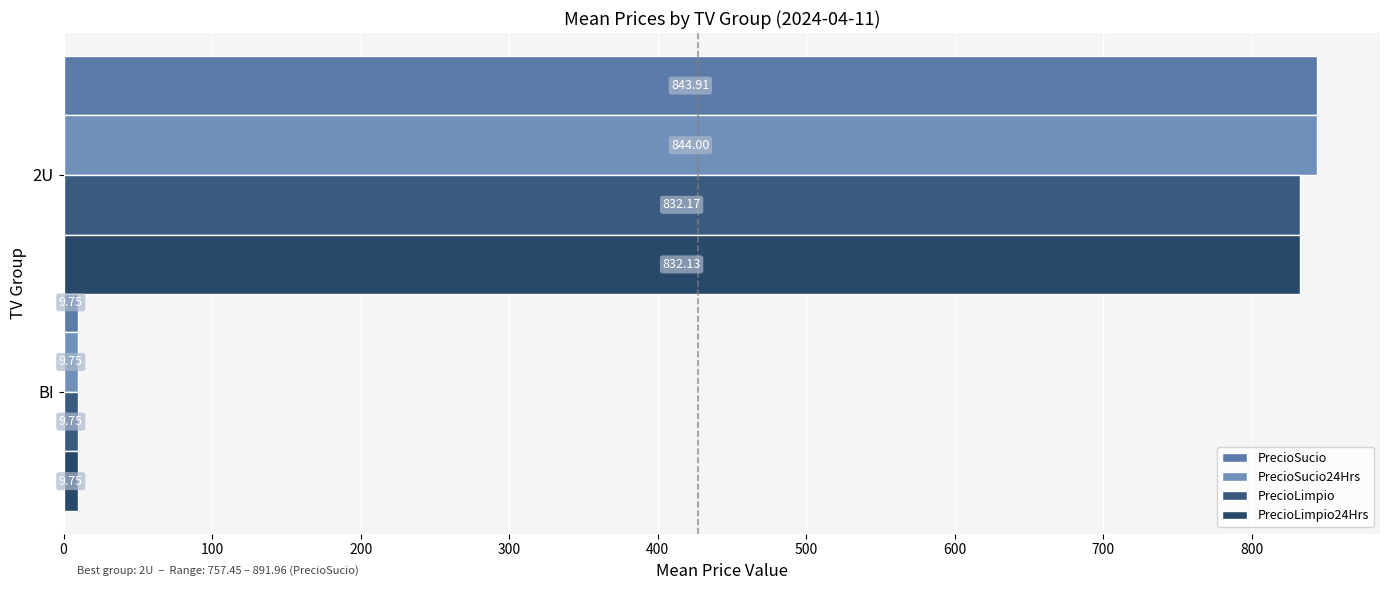

How many distinct data groups are displayed?

4